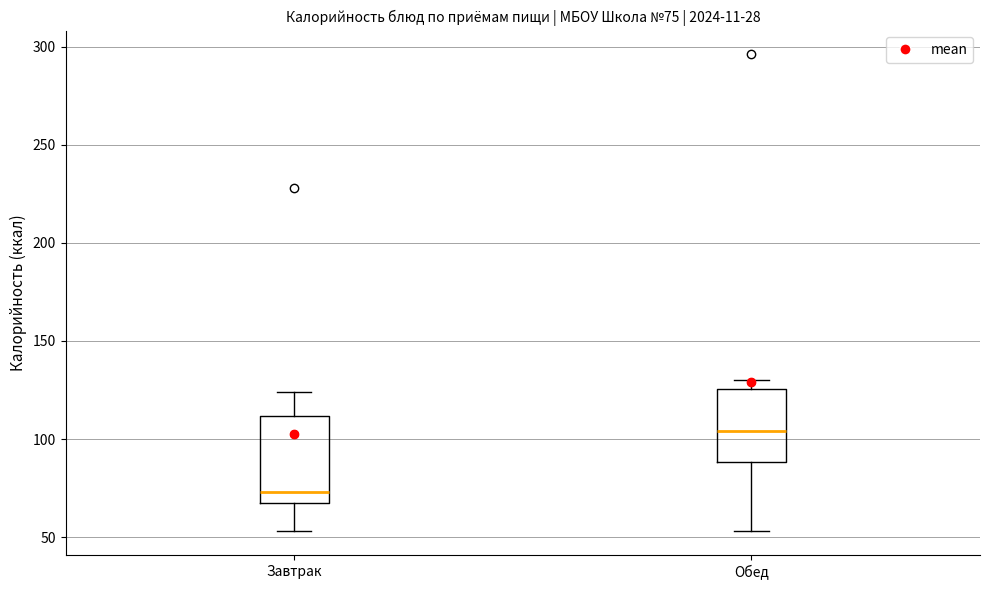

Which box is the tallest, from its lower edge to its upper edge?

Завтрак